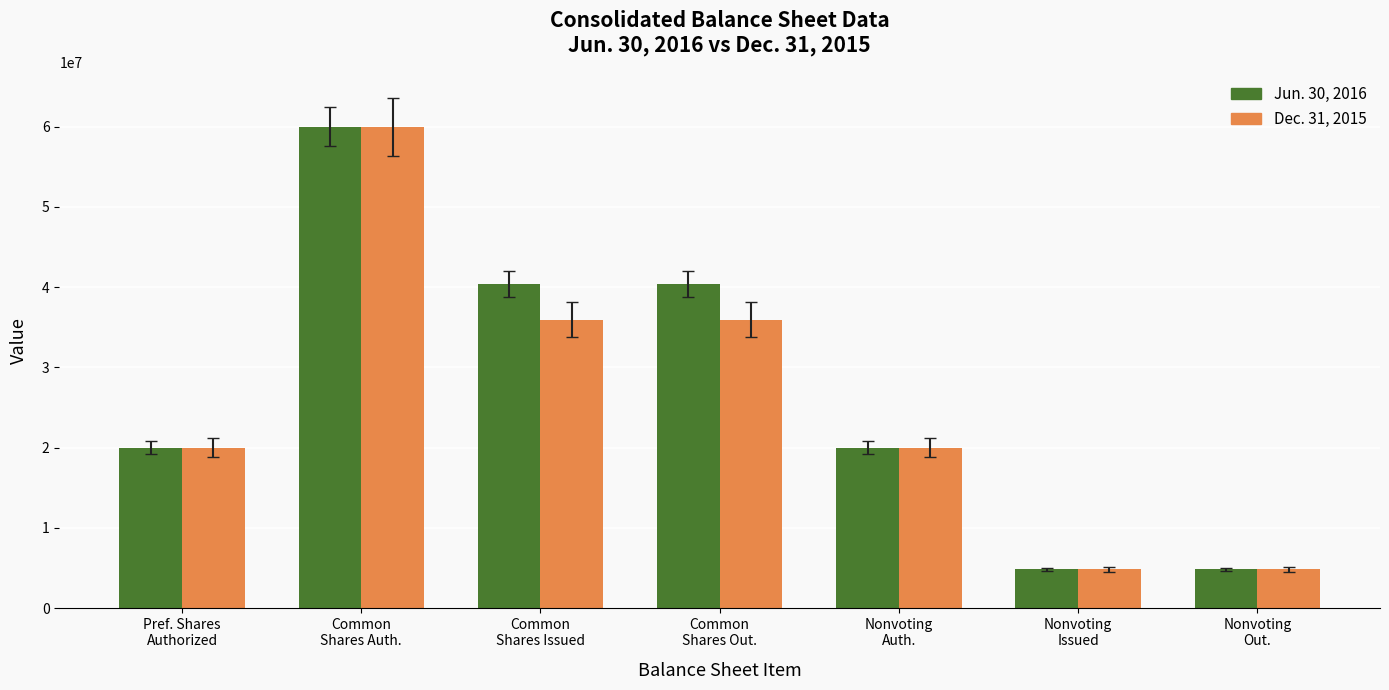

Is the value of Jun. 30, 2016 at Common
Shares Out. greater than the value of Dec. 31, 2015 at Common
Shares Auth.?

No